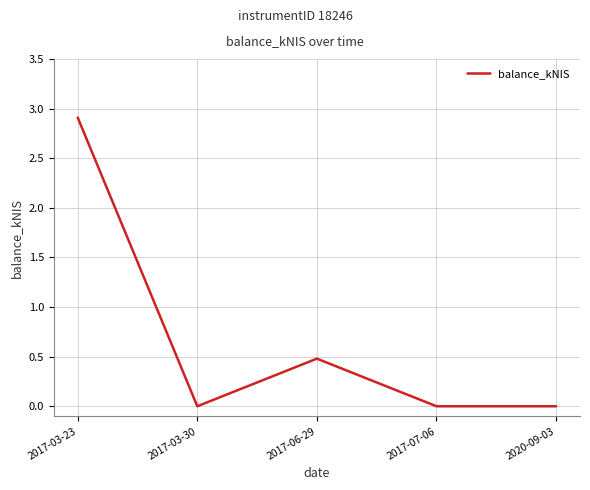

True or false: the data has more than 0 interior local peaks.

True